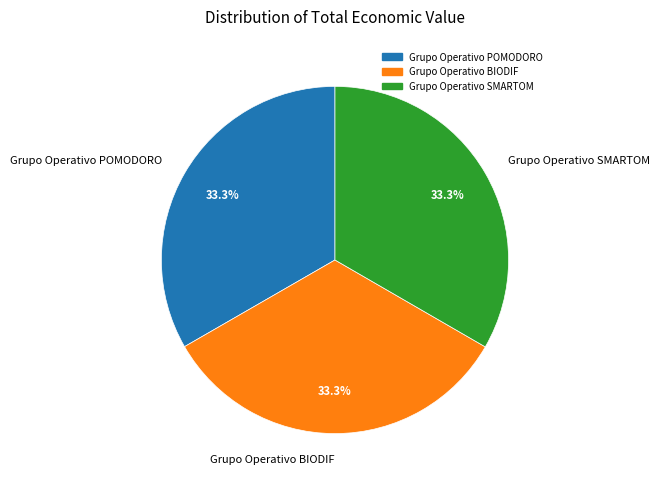

Count the number of slices in the pie.

3